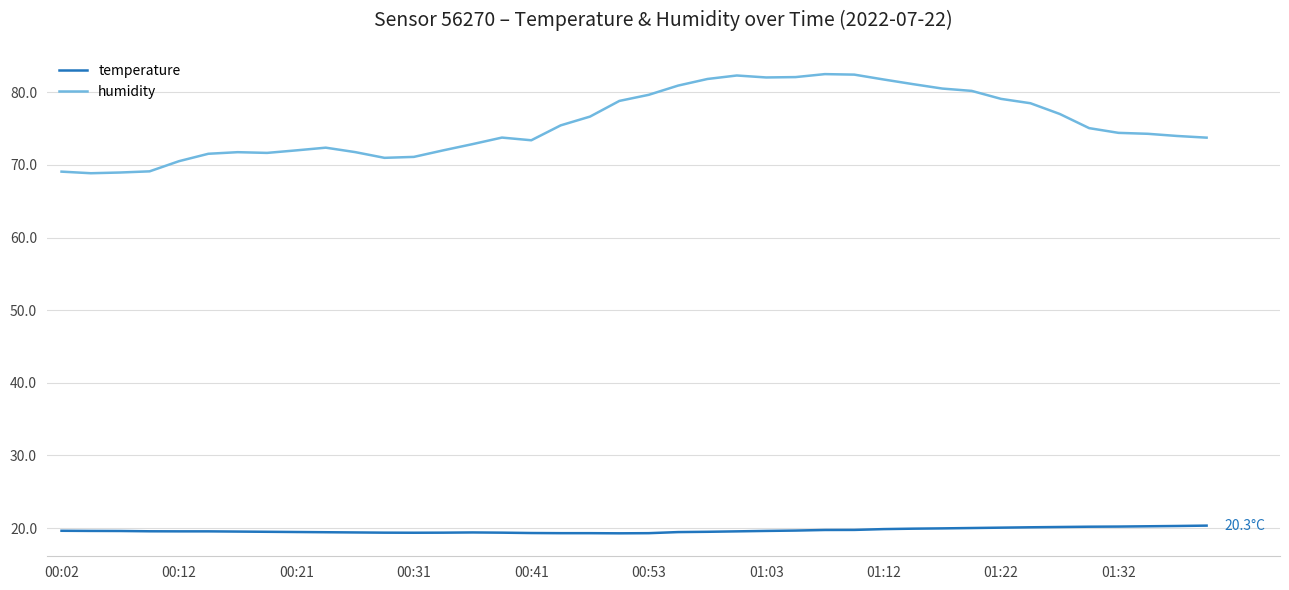

Which series has the largest total across all categories?

humidity